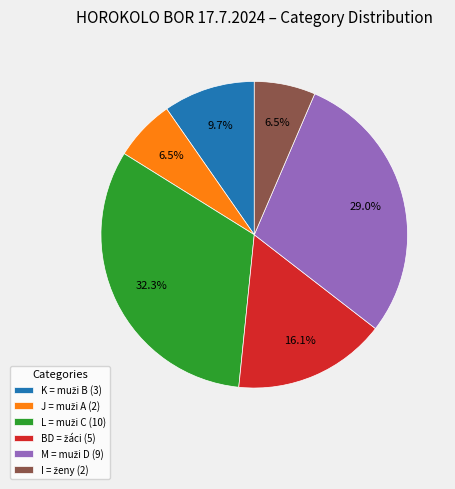

Is there a majority slice in this chart?

No